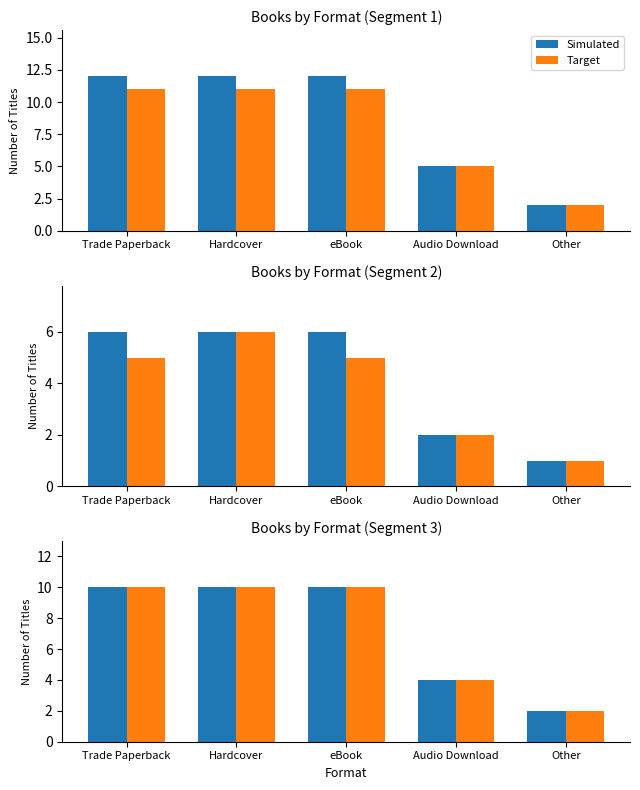

The value of Target at Trade Paperback is 4. True or false?

False